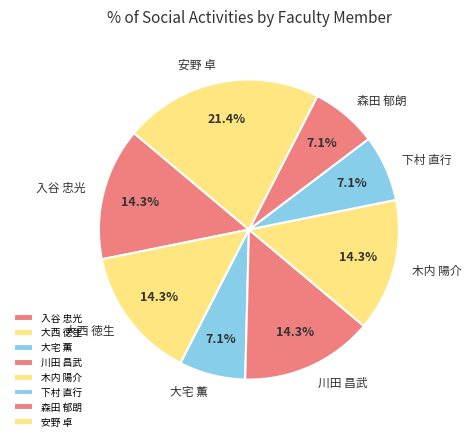

To the nearest percent, what is the average slice percentage?

12%